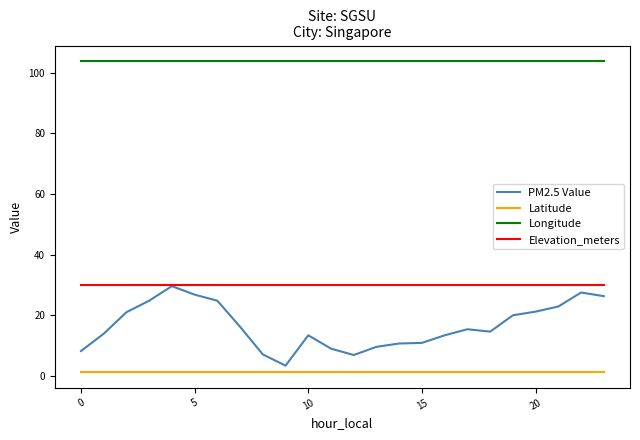

True or false: Elevation_meters and Longitude cross at least once.

False